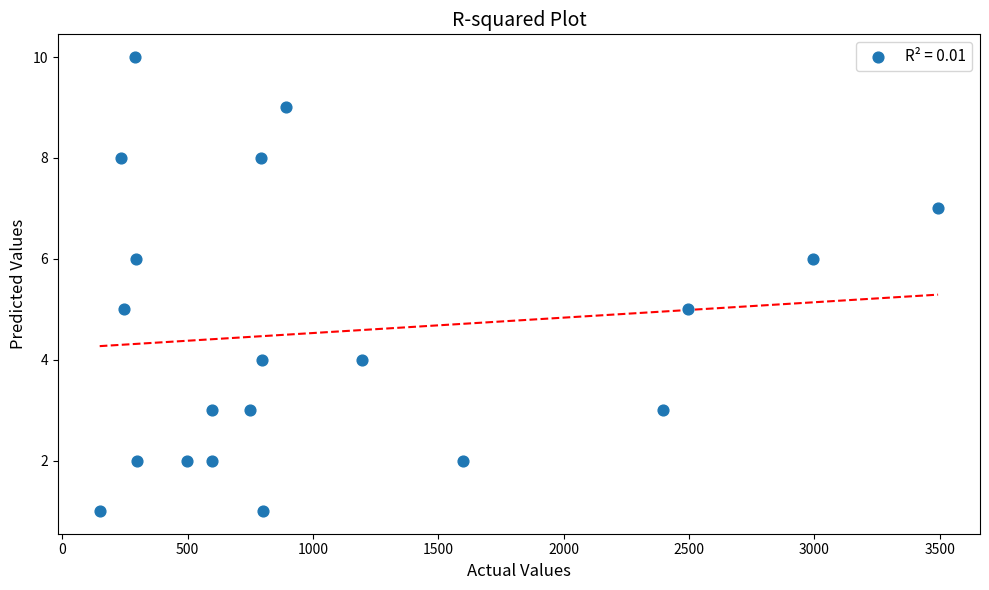

What is the range of Y values (max minus min)?

9